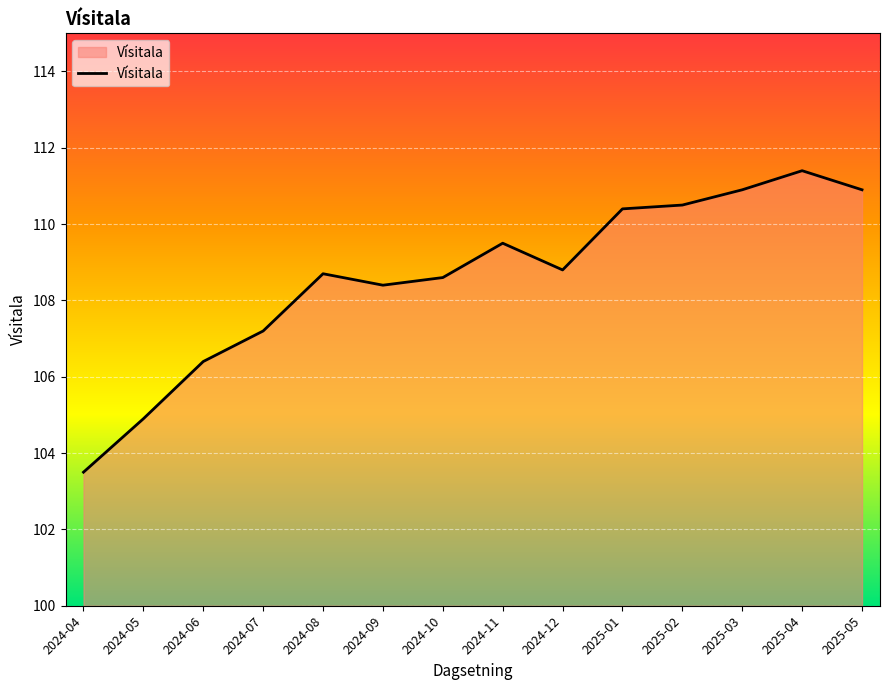

What is the difference between the maximum and minimum values?

7.9